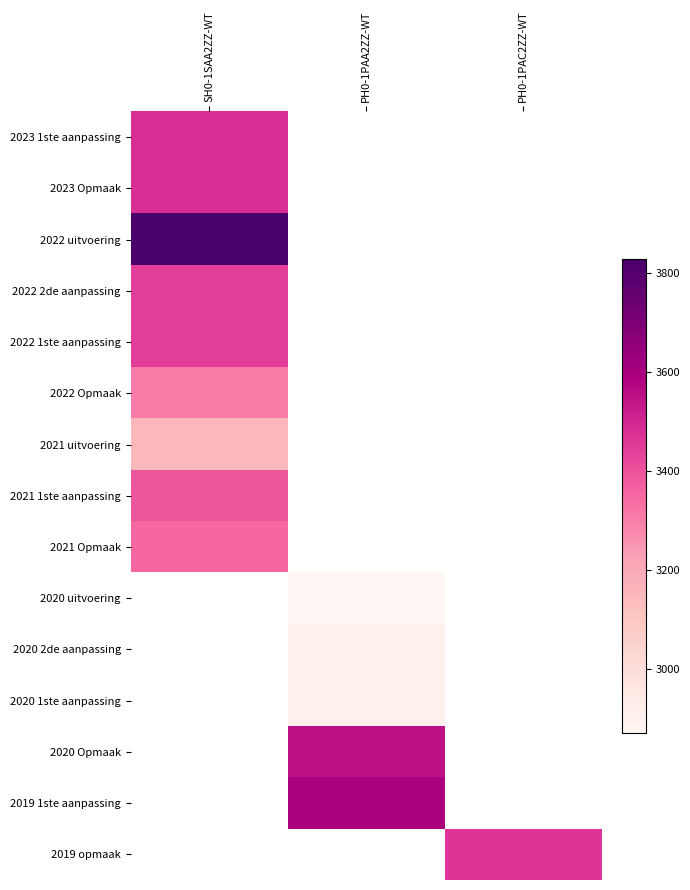

List the labels in order of 2019 1ste aanpassing value, largest first.

SH0-1SAA2ZZ-WT, PH0-1PAA2ZZ-WT, PH0-1PAC2ZZ-WT